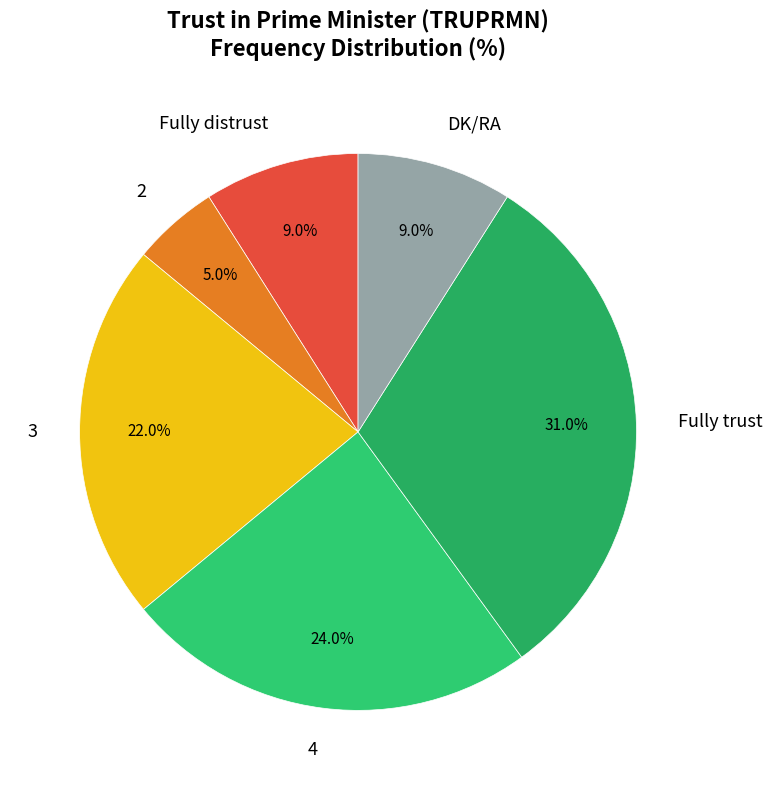

Which category has the smallest portion of the pie?

2